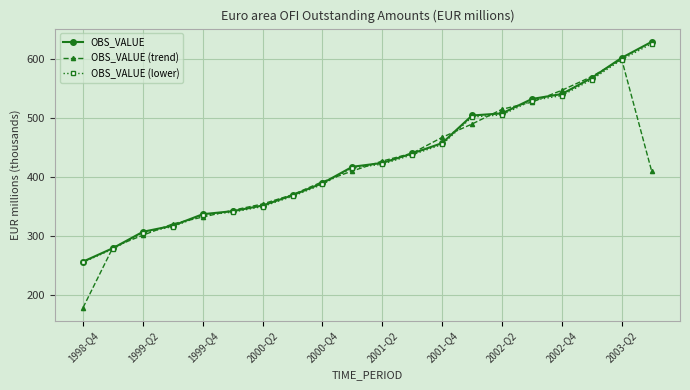

At how many categories does at least one series exceed 208?

20